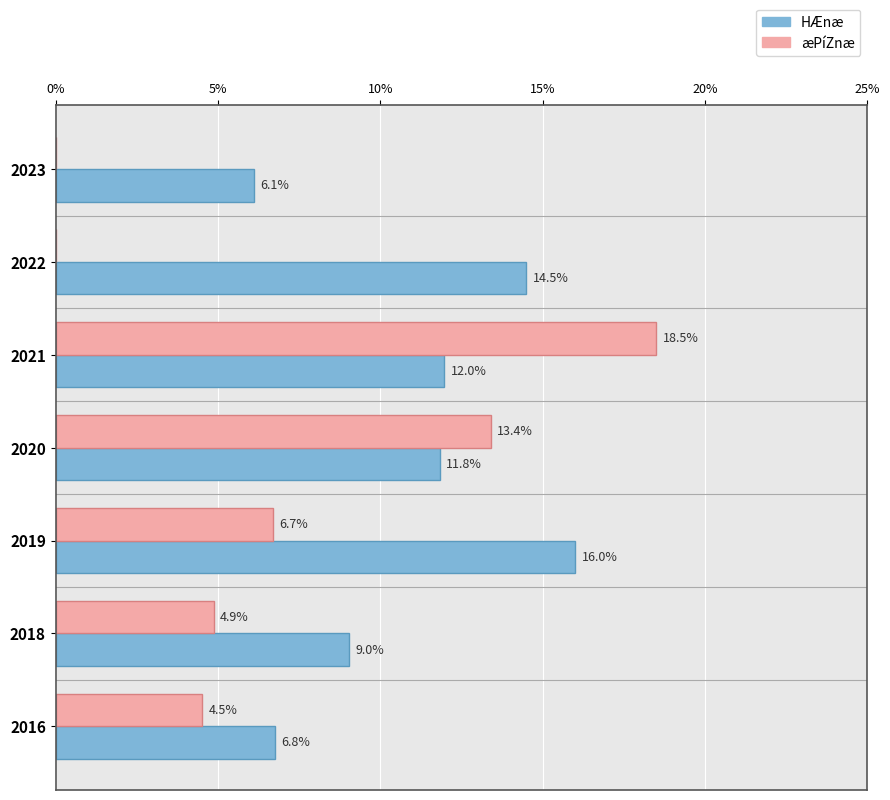

At which category is the sum across all series the highest?

2021